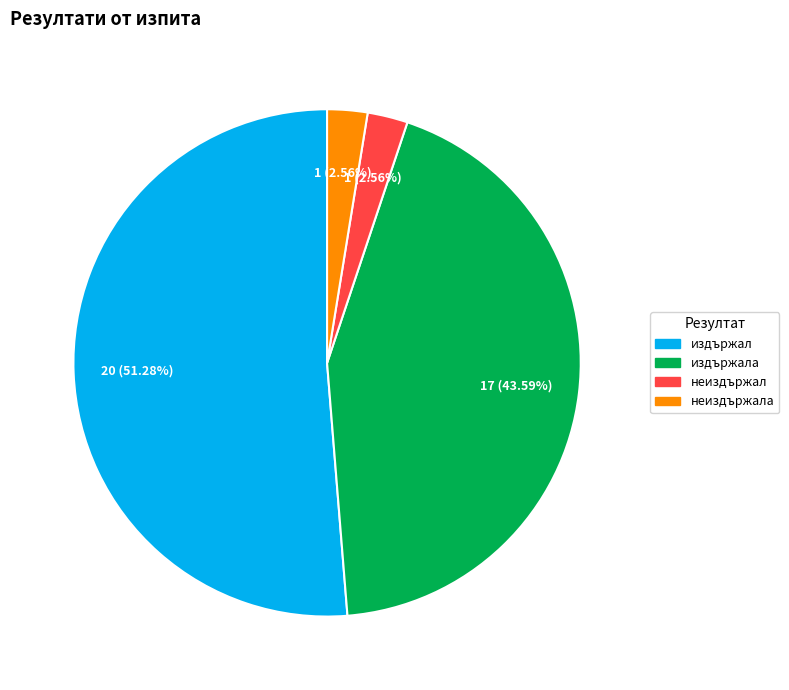

Which has a higher value, неиздържала or издържала?

издържала